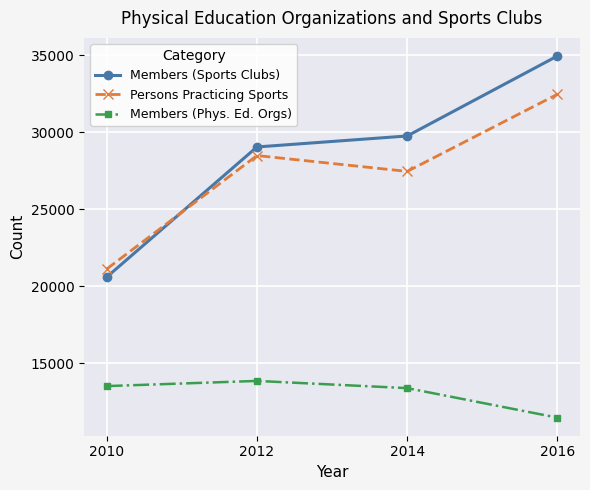

The value of Members (Phys. Ed. Orgs) at 2014 is 21397. True or false?

False